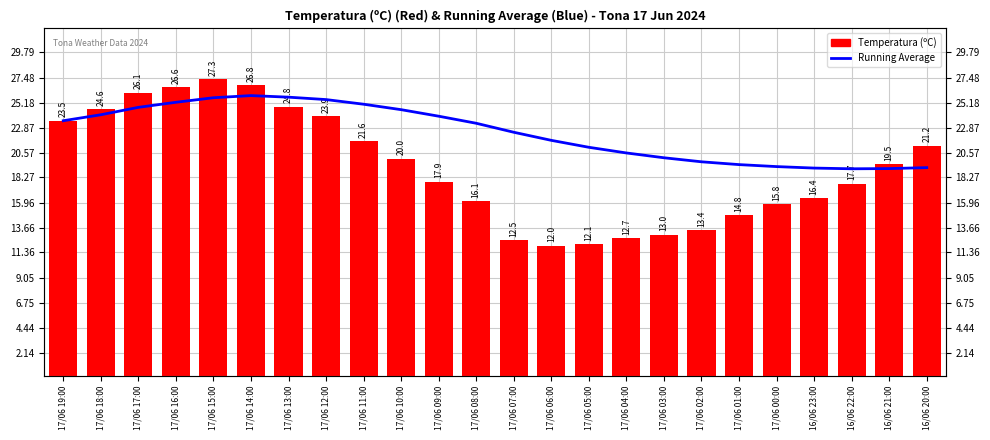

At which category is the sum across all series the highest?

17/06 15:00